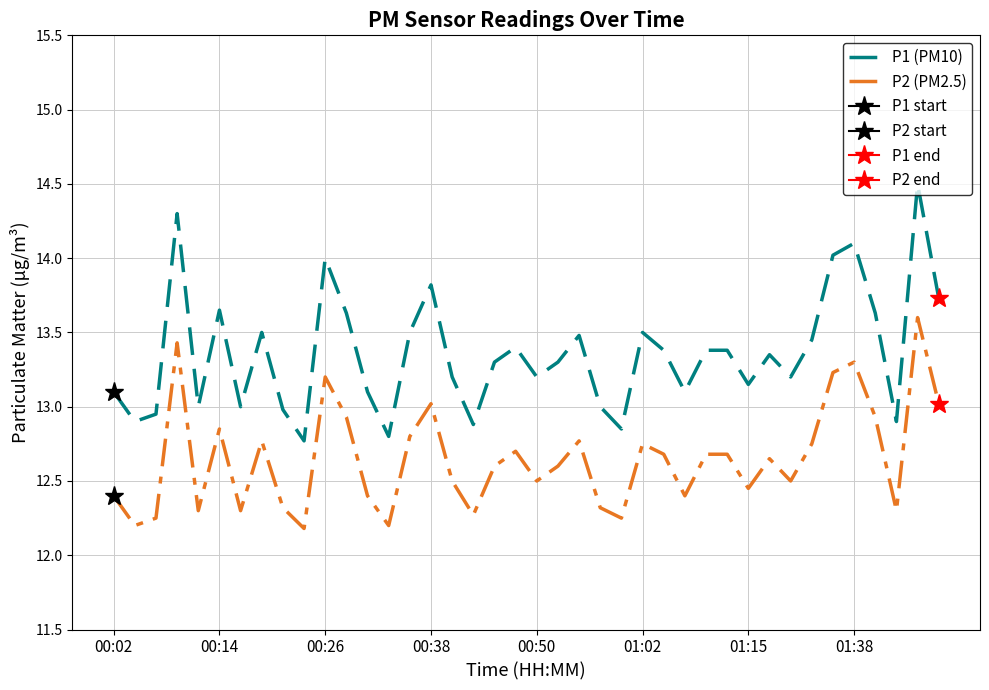

What is the maximum value for P2 (PM2.5)?

13.6